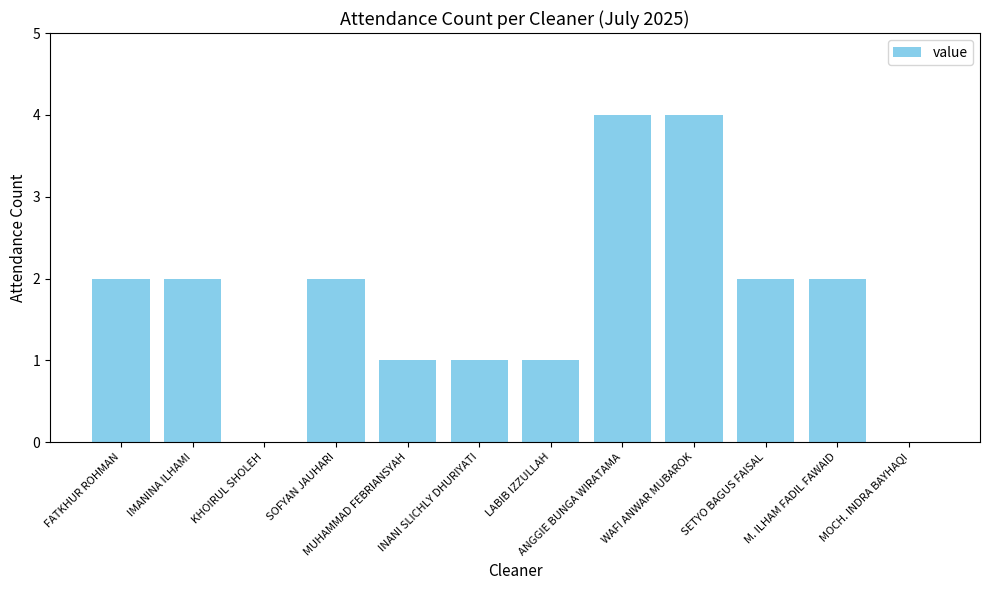

How many values are between 1 and 2?

8